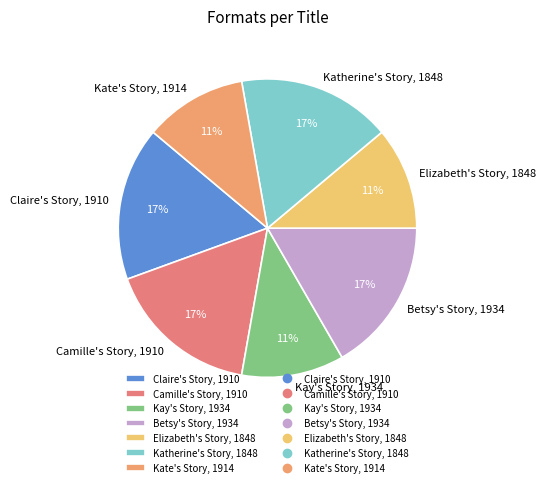

Does Kate's Story, 1914 account for over 50% of the chart?

No